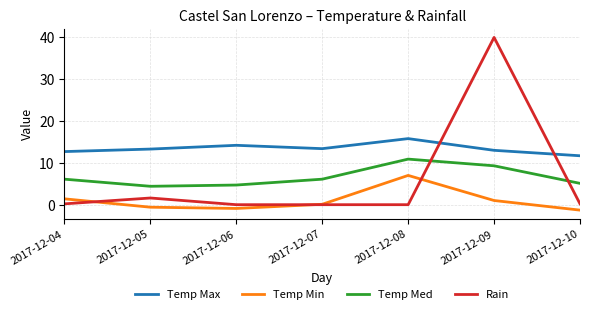

What is the highest value of the Temp Med series?

10.9